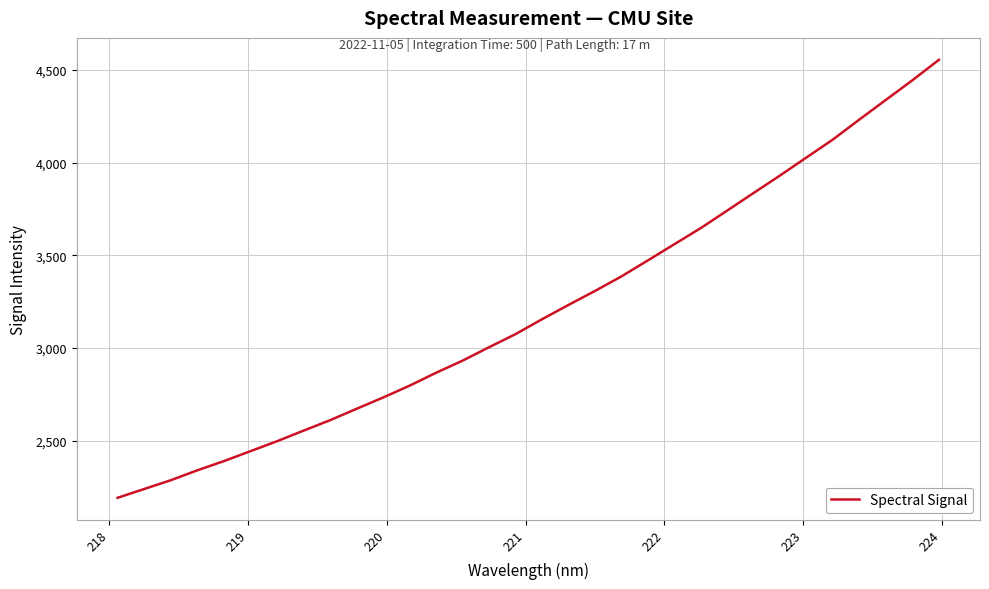

What is the greatest value displayed?

4555.8